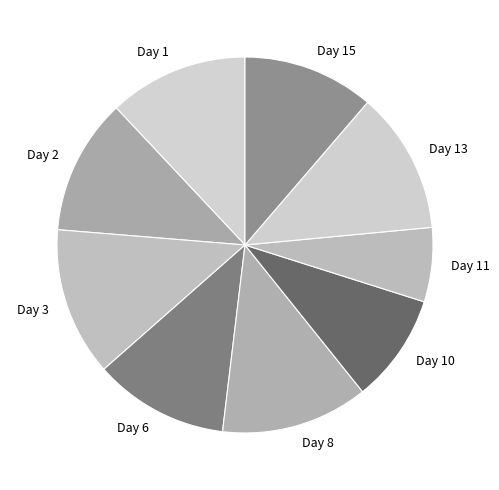

Is the sum of Day 6 and Day 1 greater than half?

No